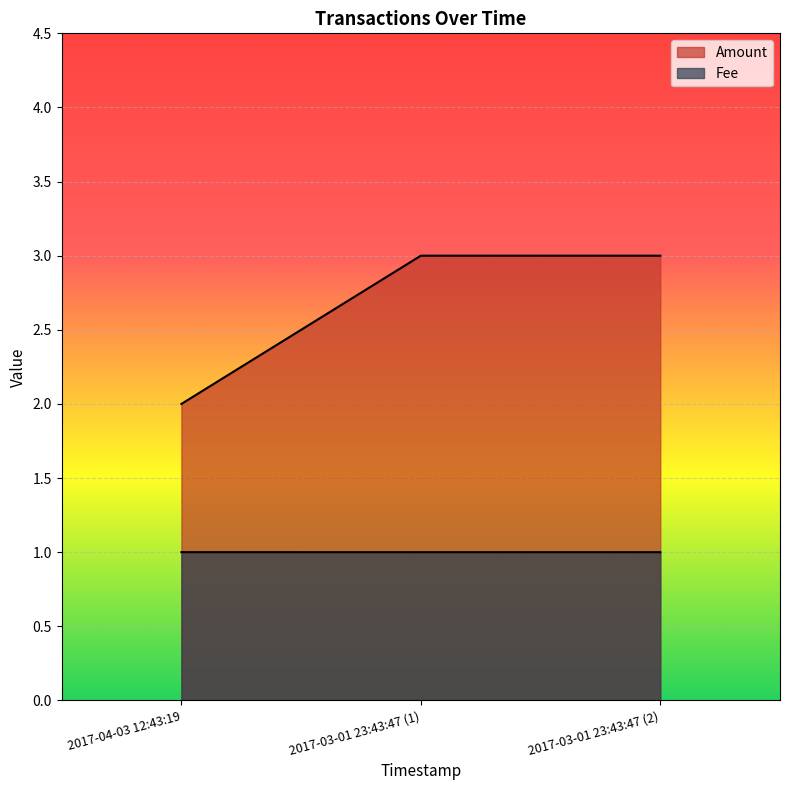

The Fee series shows 1.0 at 2017-03-01 23:43:47 (2). True or false?

True